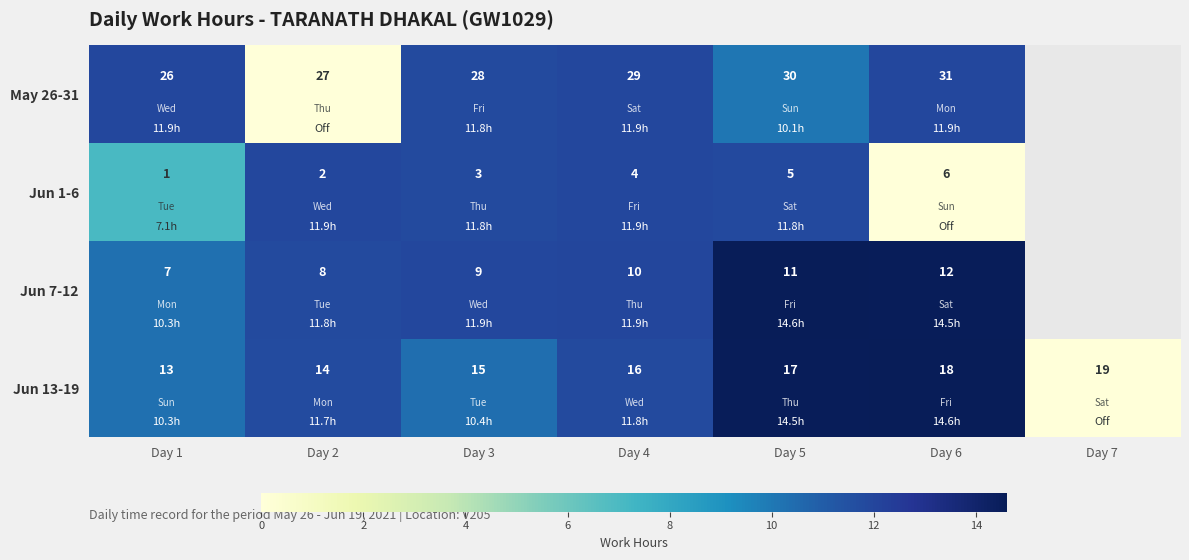

Which label corresponds to the smallest value in the chart?

Day 2